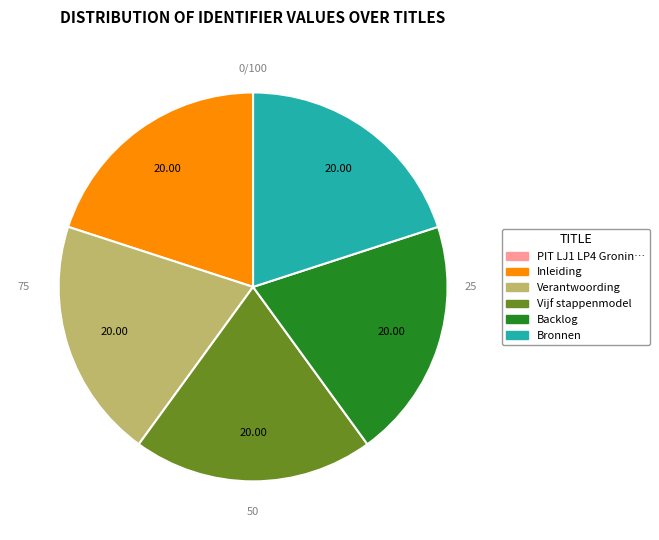

Is it true that Backlog is 29% of the pie?

False